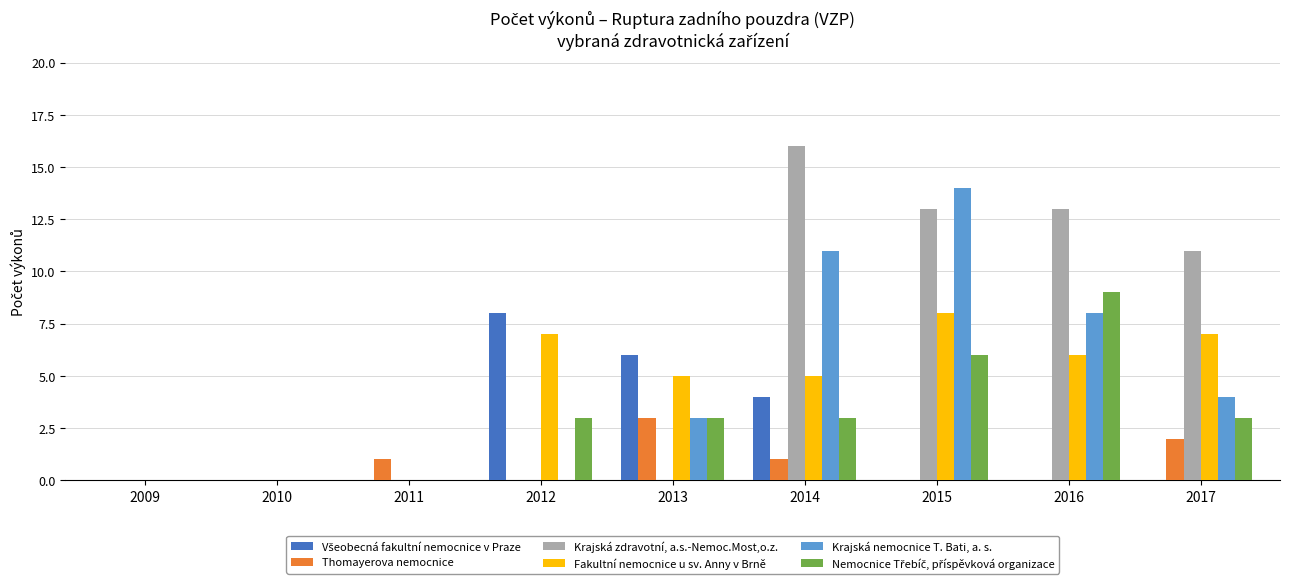

Count the number of data series in this chart.

6